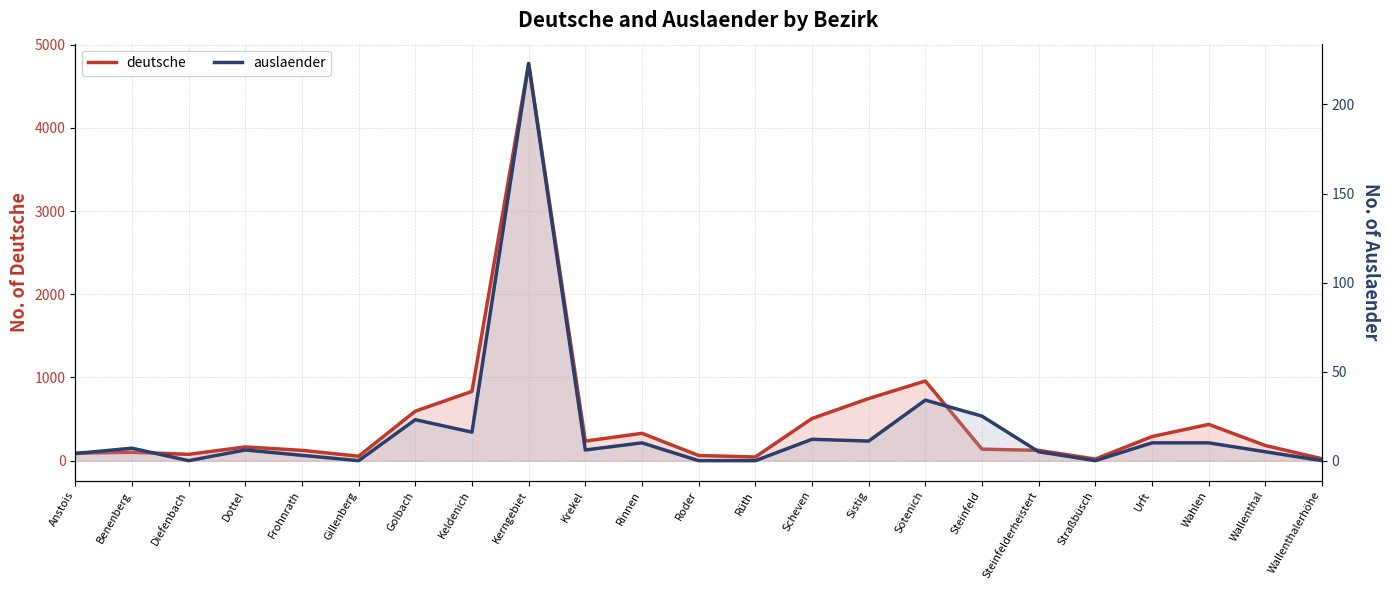

Between Krekel and Straßbüsch, which series saw the biggest shift?

deutsche